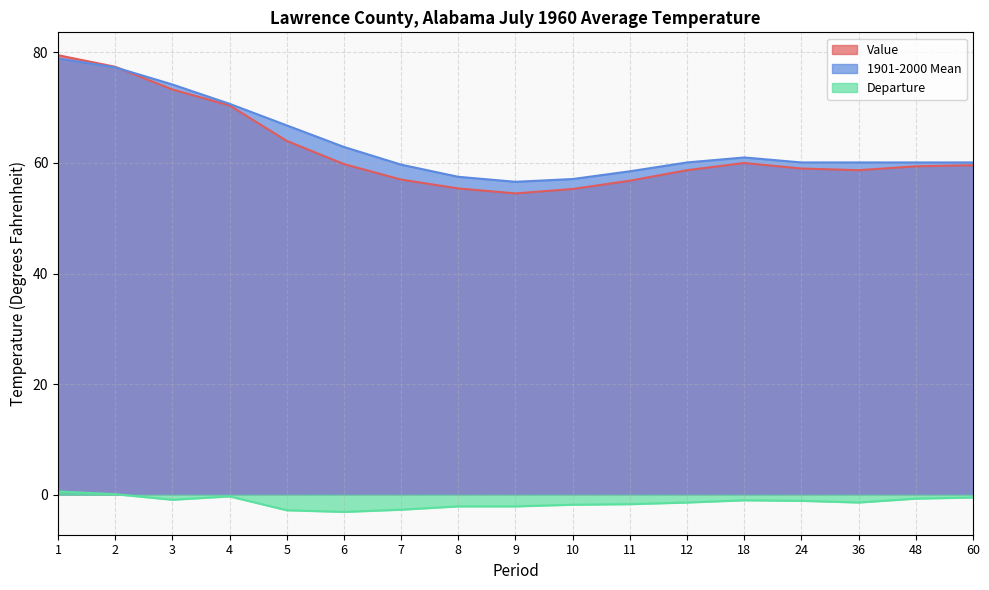

Where does the Departure series first go above -1?

1